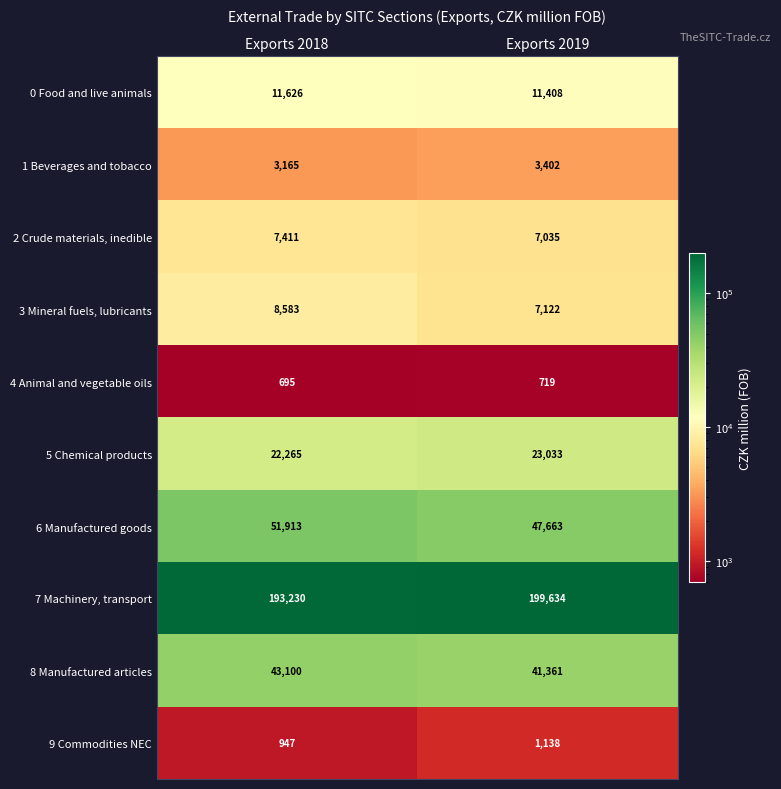

The 7 Machinery, transport series shows 52425 at Exports 2018. True or false?

False